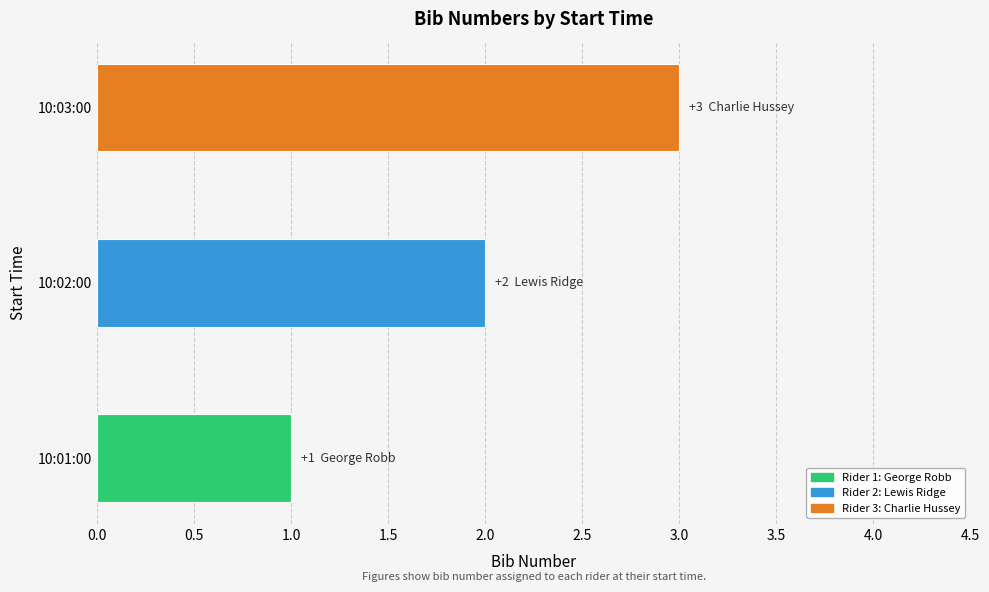

How many distinct data groups are displayed?

1